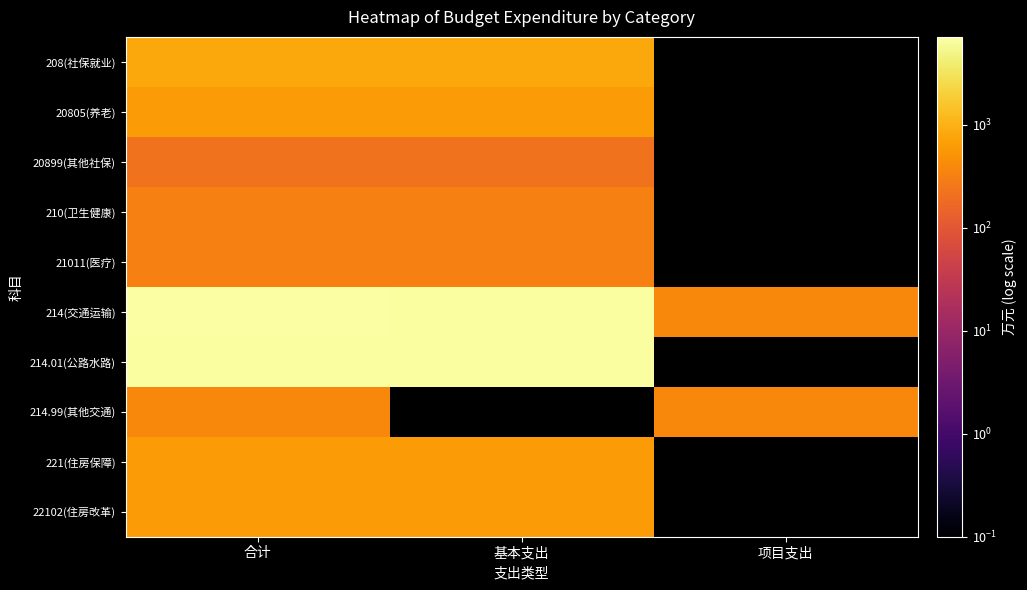

Which series has the largest range (max minus min)?

214(交通运输)